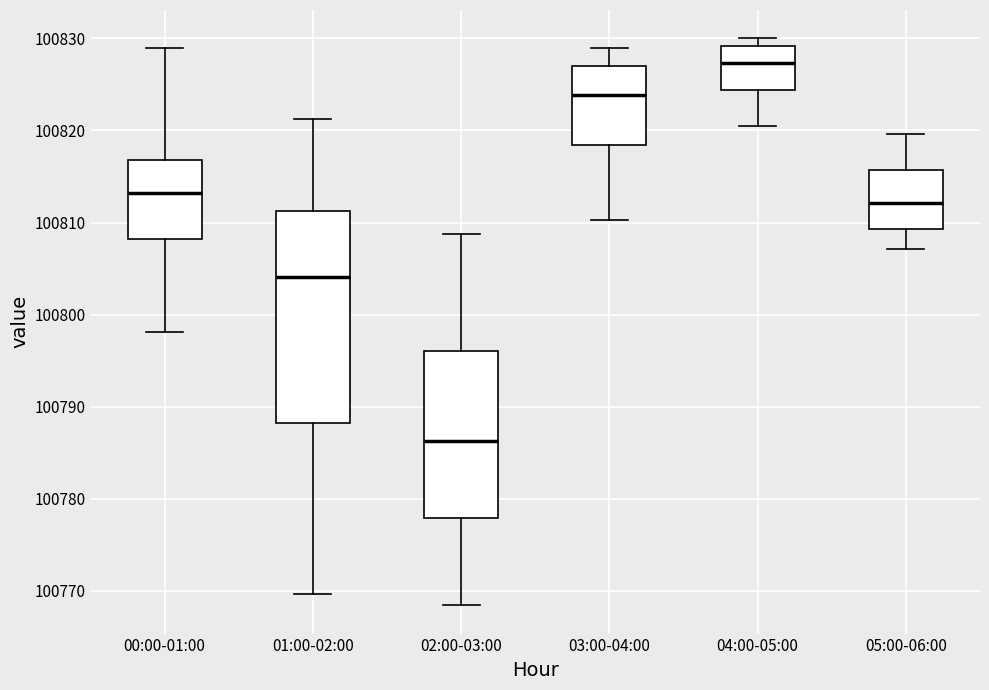

Which box's median line is the lowest?

02:00-03:00